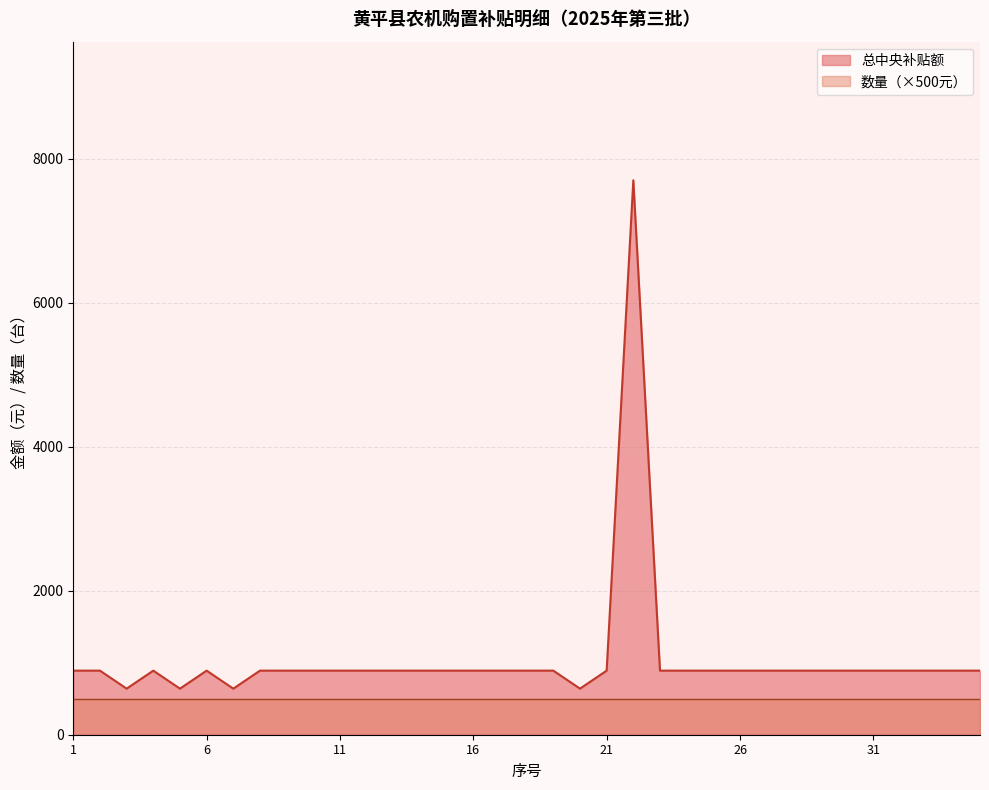

Count the number of categories in the chart.

35